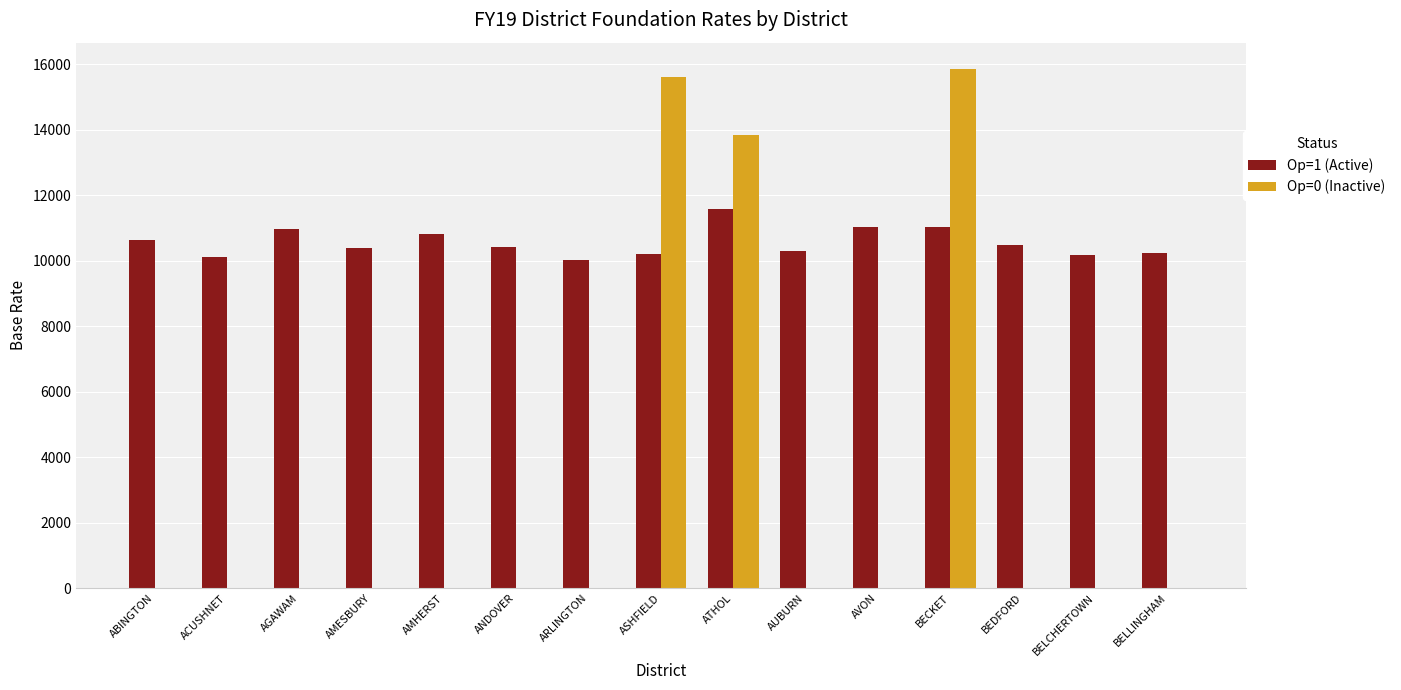

Which series changed the most between ATHOL and BEDFORD?

Op=0 (Inactive)